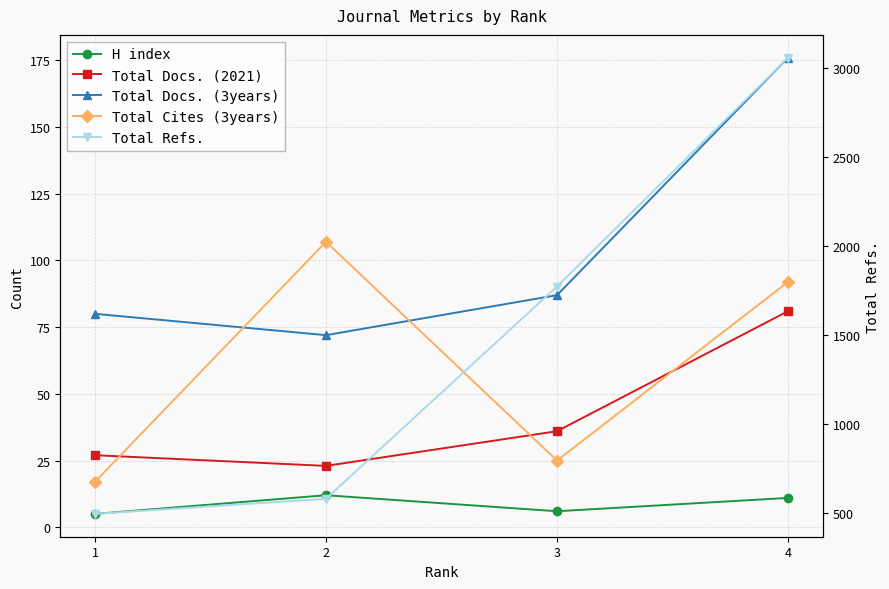

True or false: Total Docs. (3years) has more than 2 points higher than both neighbors.

False